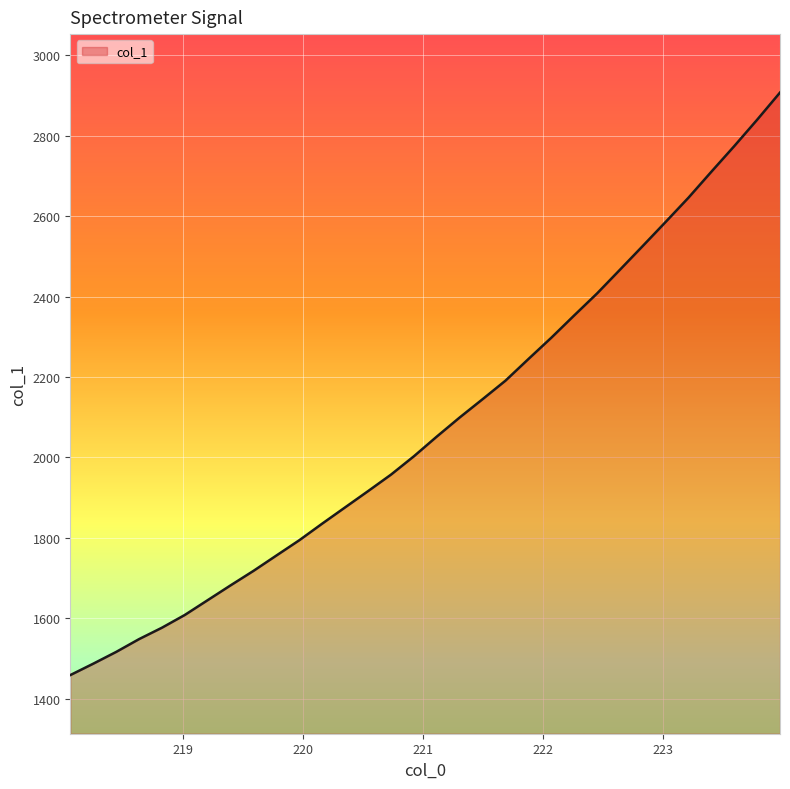

Reading left to right, extract all data points from this chart.

1458.3	1486.6	1515.9	1547.8	1576.2	1608.0	1644.9	1681.7	1717.8	1756.0	1794.0	1835.3	1875.7	1916.1	1957.0	2002.7	2051.7	2099.2	2144.6	2190.7	2244.4	2297.4	2352.9	2407.5	2466.5	2525.7	2585.5	2646.0	2710.5	2774.1	2839.7	2907.3